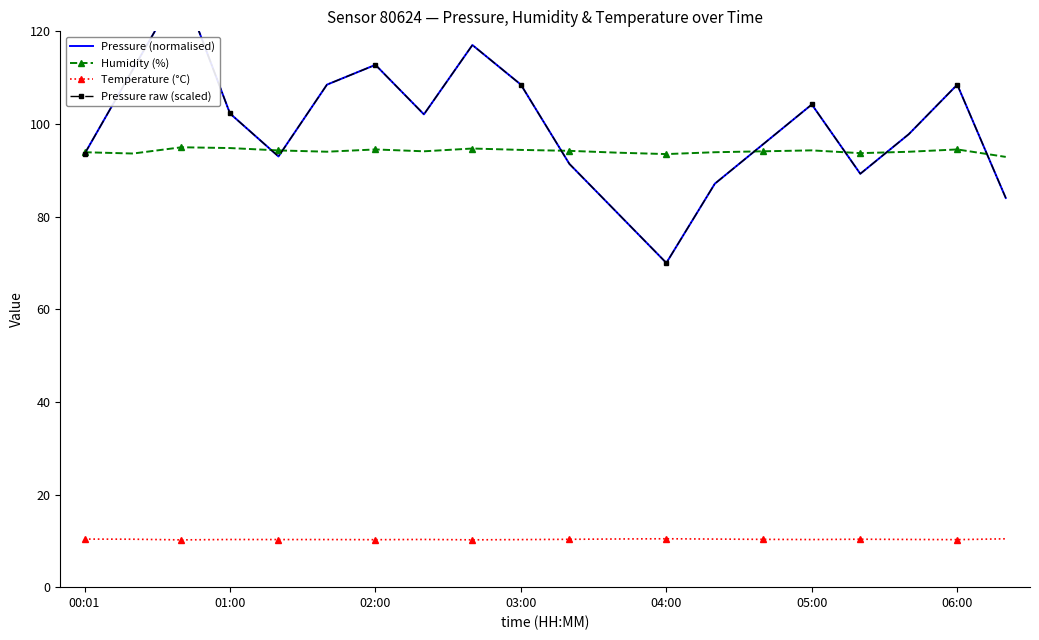

What is the minimum value shown in the chart?

10.2